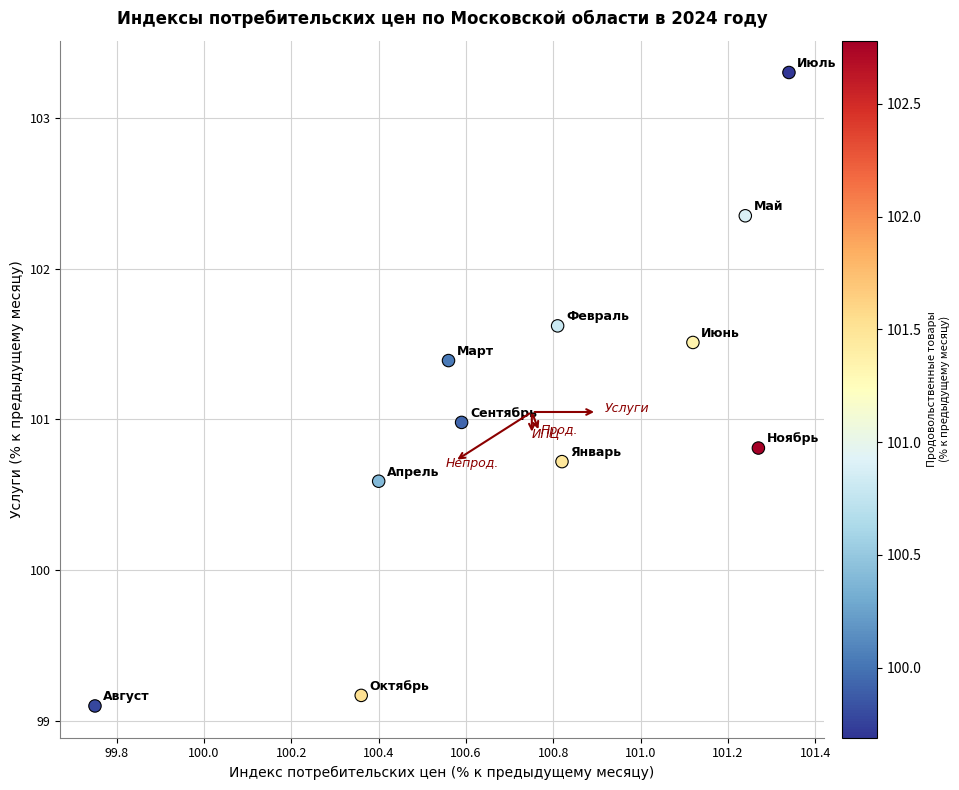

What is the range of Y values (max minus min)?

4.2